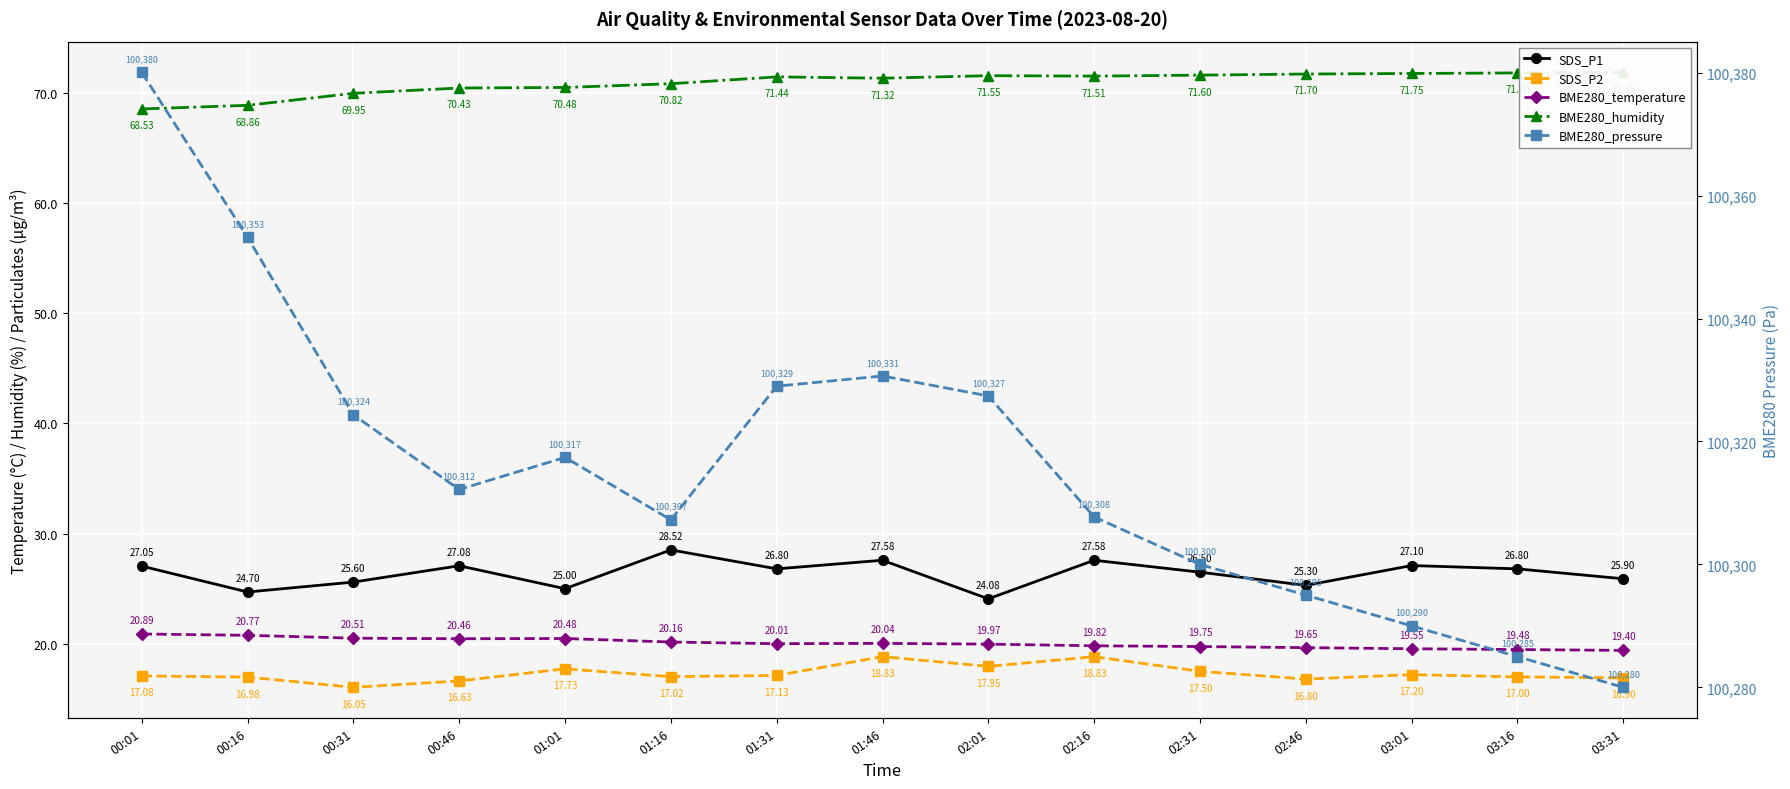

Is it true that SDS_P1 equals 34.6 at 00:31?

False